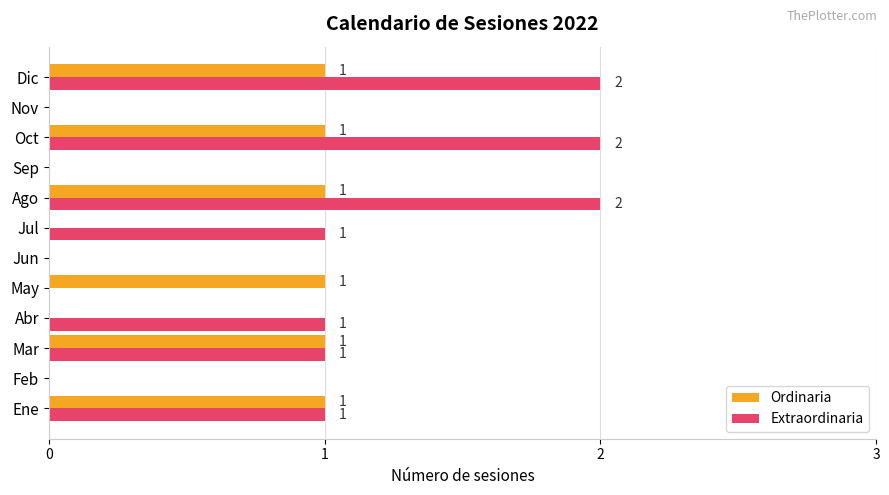

The value of Ordinaria at Jun is 0. True or false?

True